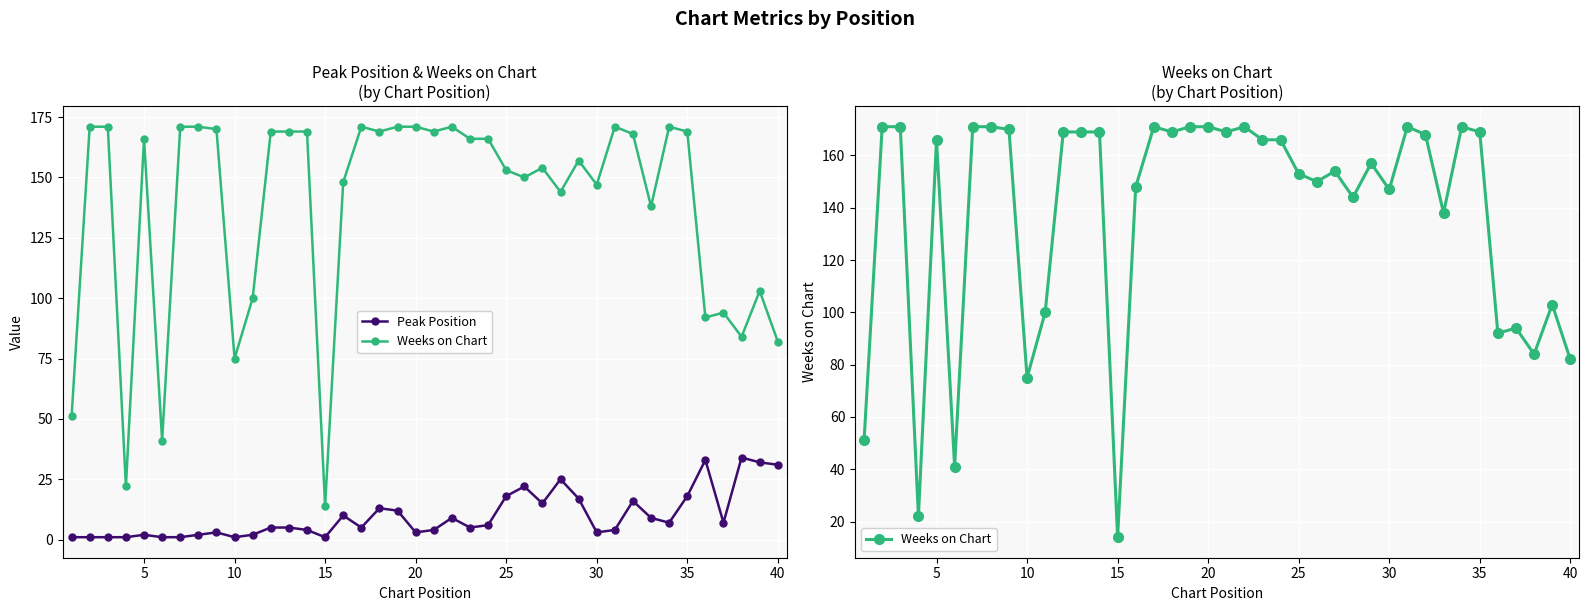

How many values in the Weeks on Chart series exceed 166?

18